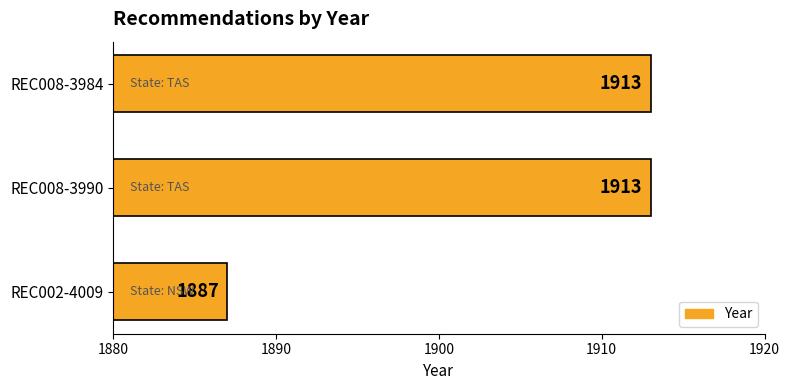

Reading top to bottom, list all the values displayed in this chart.

REC008-3984=1913	REC008-3990=1913	REC002-4009=1887